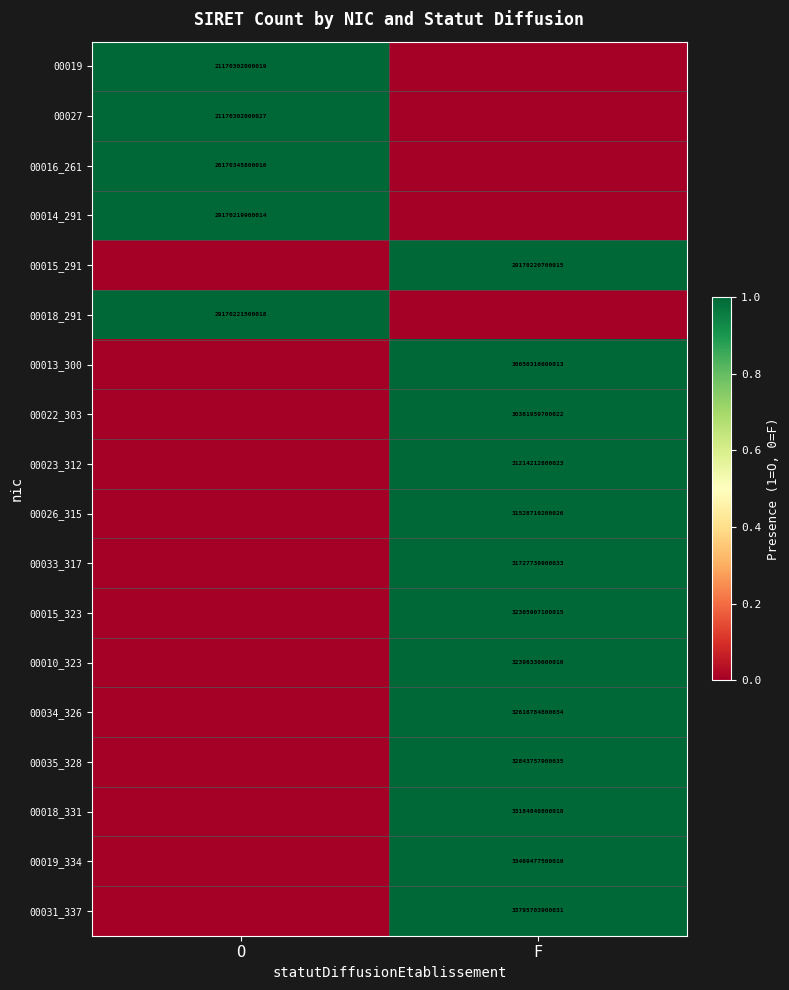

True or false: 00031_337 has a value of 17146665735995 at F.

False